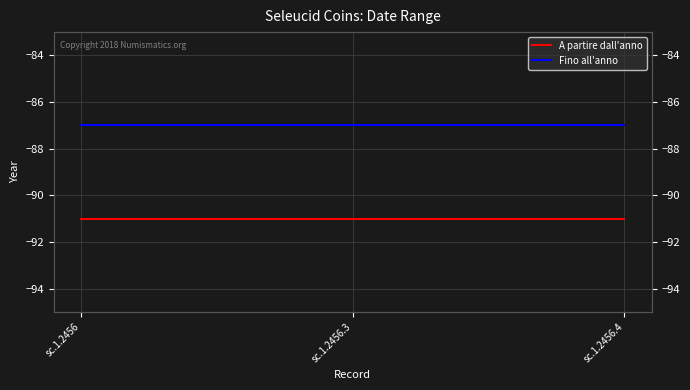

True or false: Fino all'anno has a value of -126 at sc.1.2456.3.

False